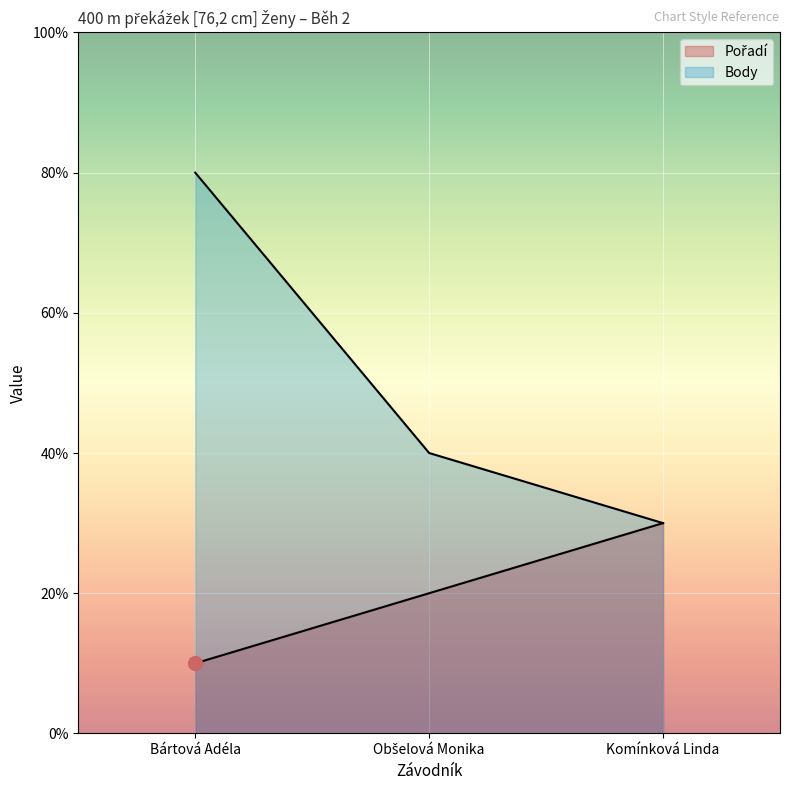

What position from the right is Bártová Adéla?

3